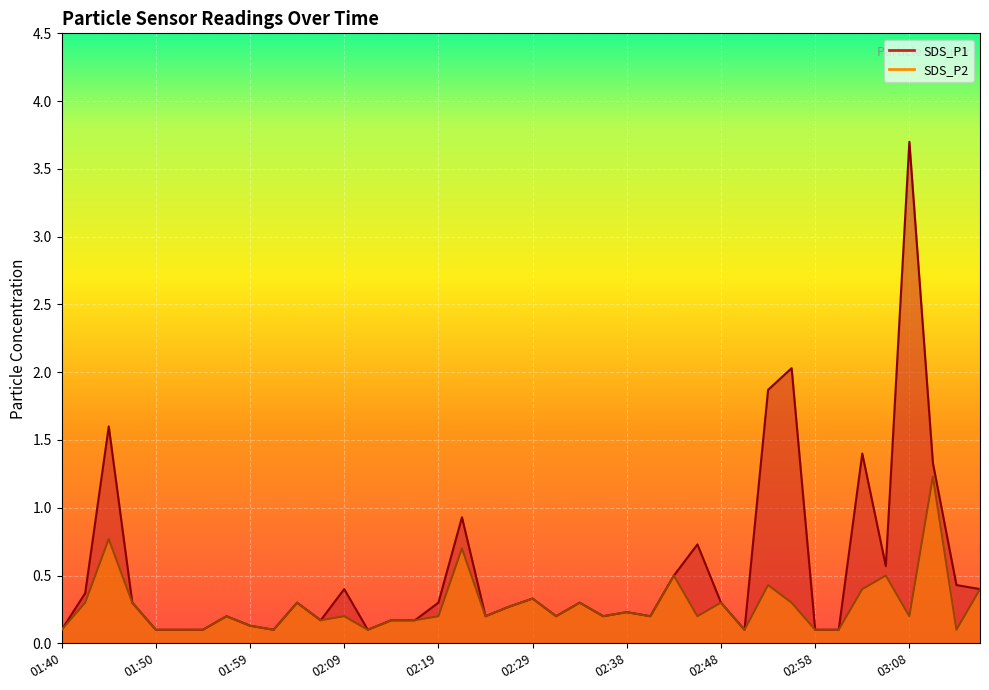

At how many categories does at least one series exceed 2?

2